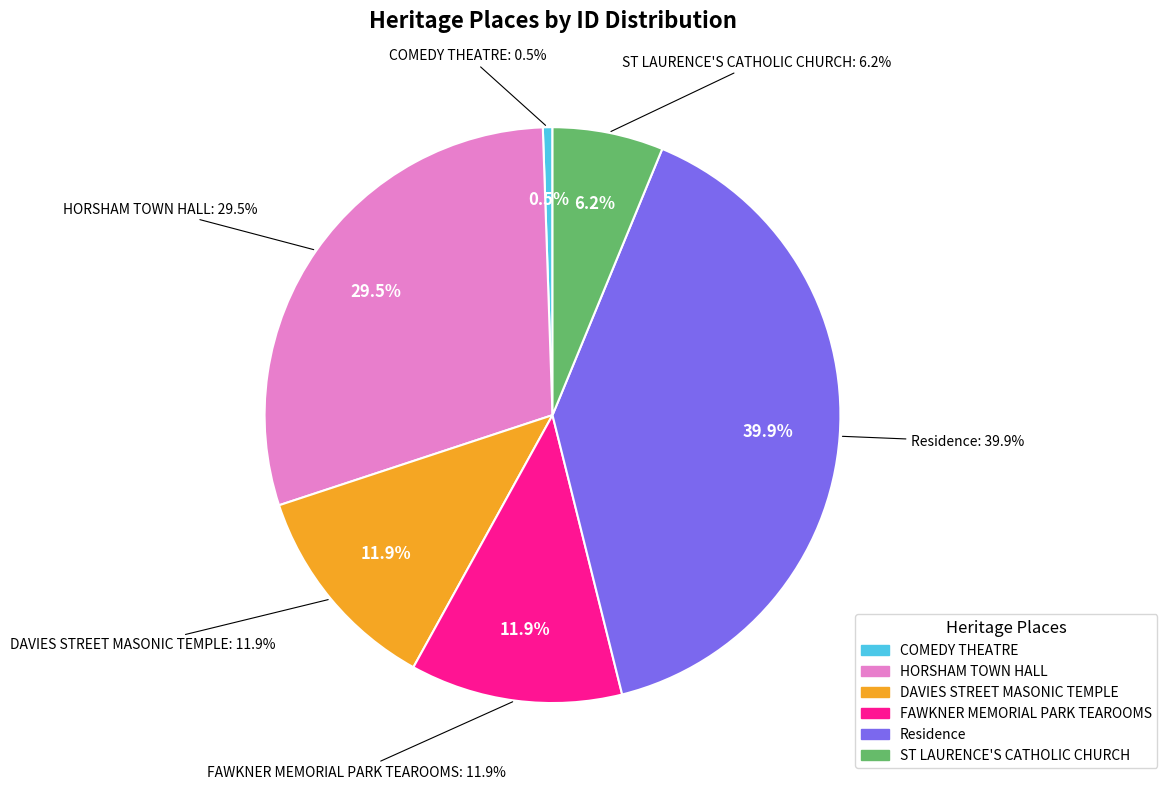

To the nearest percent, what is the difference between the DAVIES STREET MASONIC TEMPLE and ST LAURENCE'S CATHOLIC CHURCH slice percentages?

6%